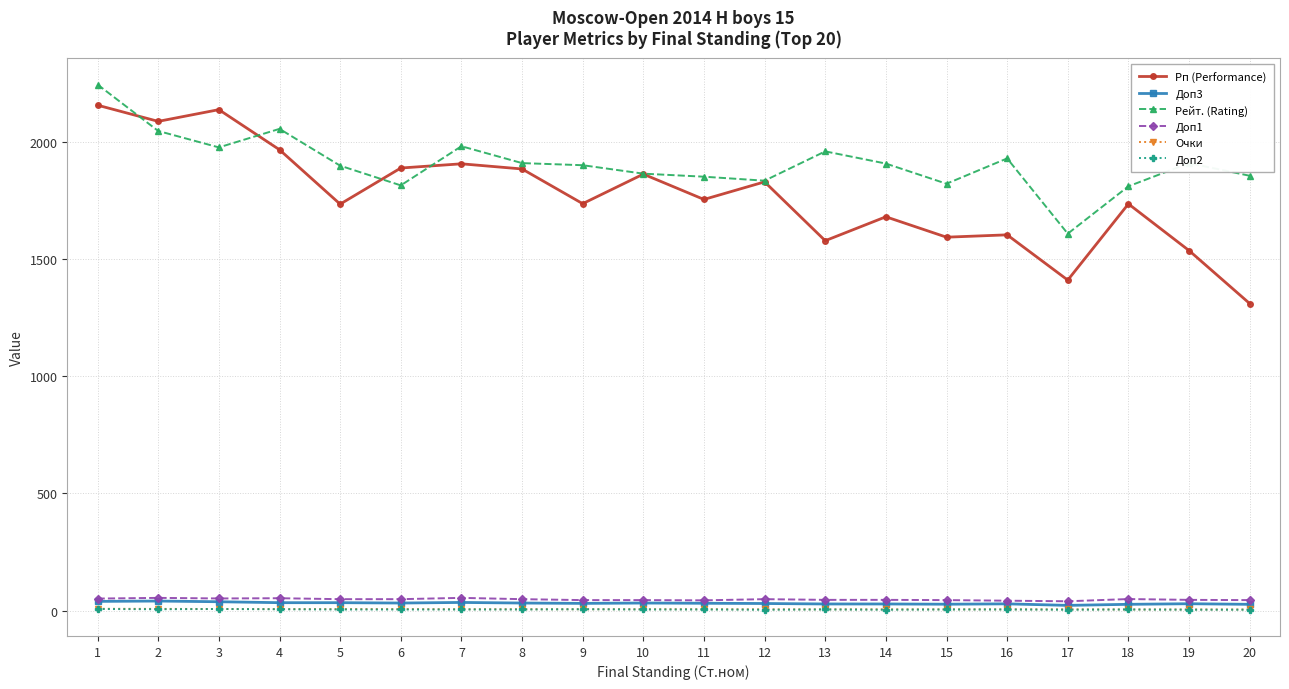

What value does the Доп2 series have at 18?

5.0